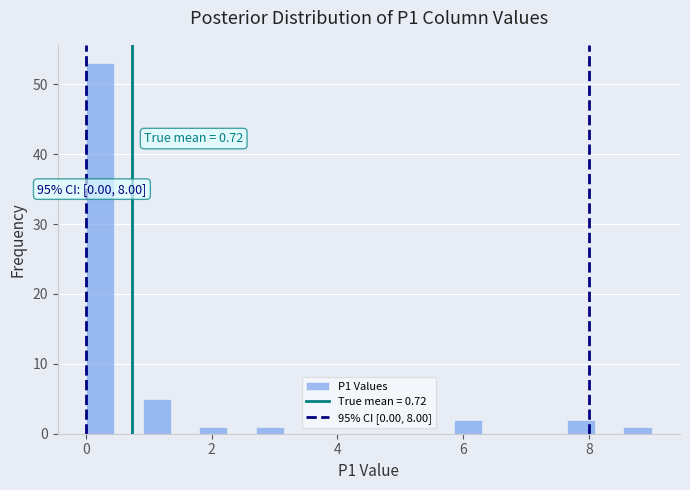

Read against the x-axis, roughly where is the centre of the tallest bar?

0.2